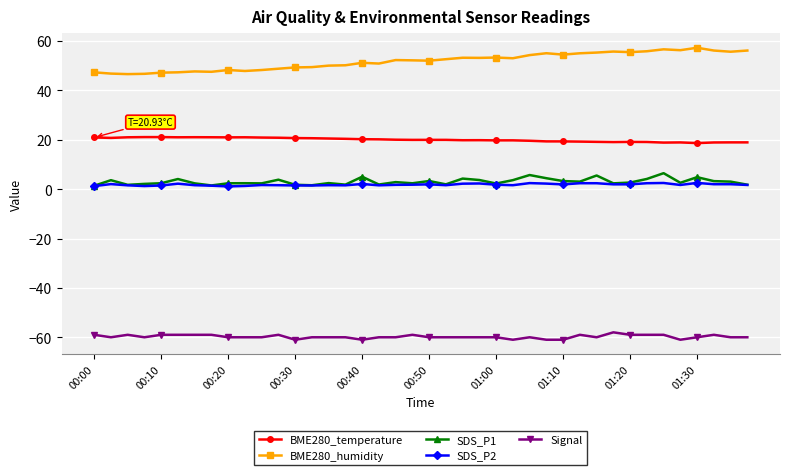

True or false: SDS_P2 has more than 0 interior local peaks.

True